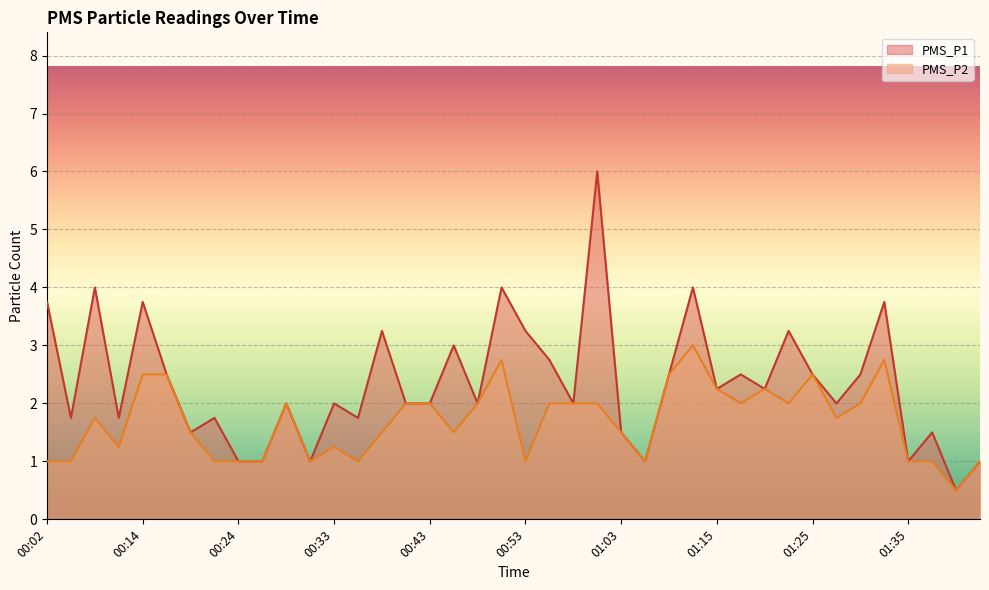

True or false: PMS_P2 has more than 0 interior local peaks.

True